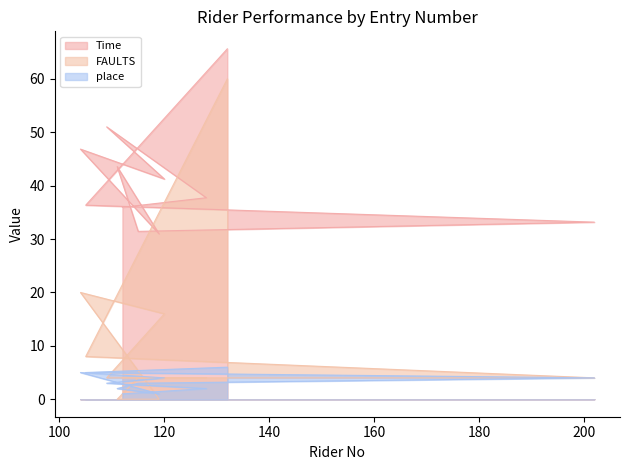

The value of FAULTS at 120 is 10.6. True or false?

False